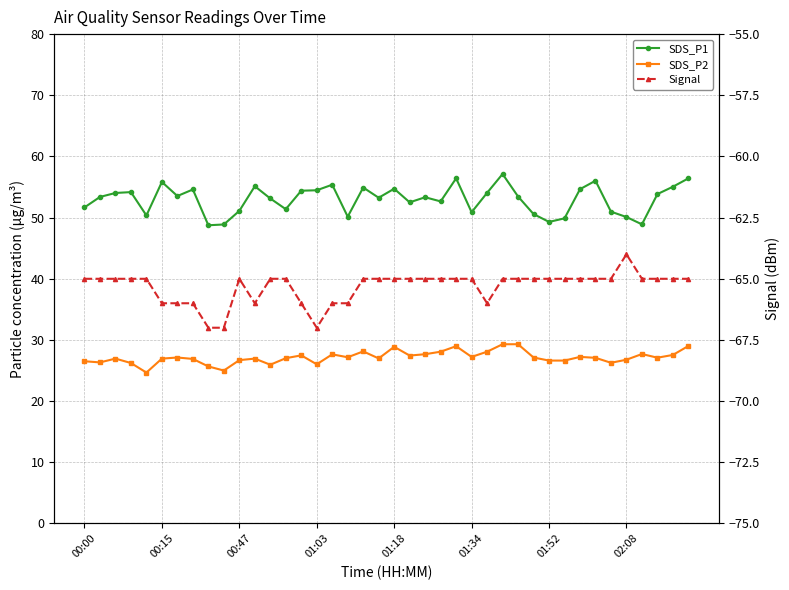

True or false: Signal and SDS_P2 intersect in this chart.

False